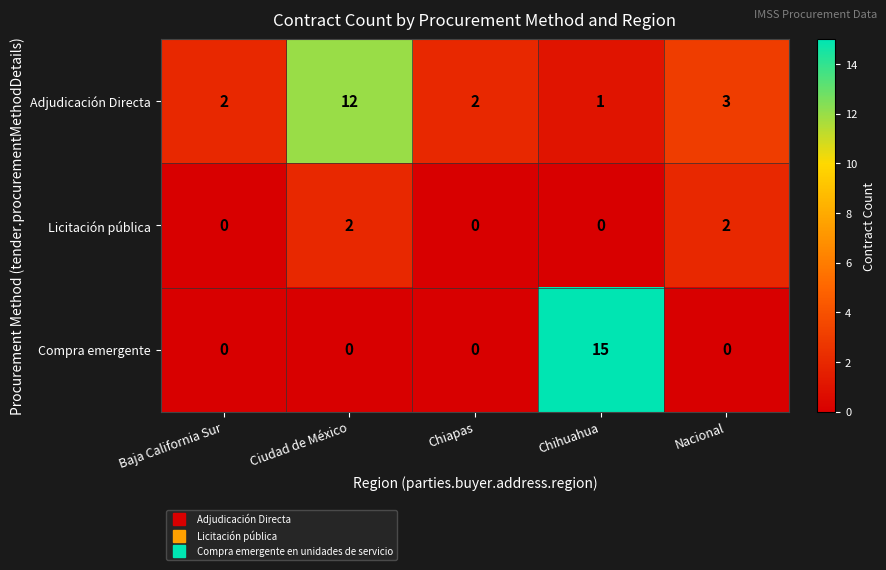

What is the average value of the Adjudicación Directa series?

4